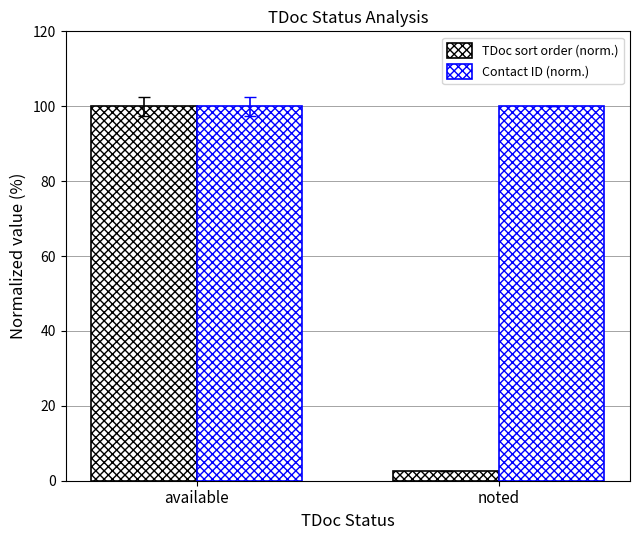

Count the number of categories in the chart.

2